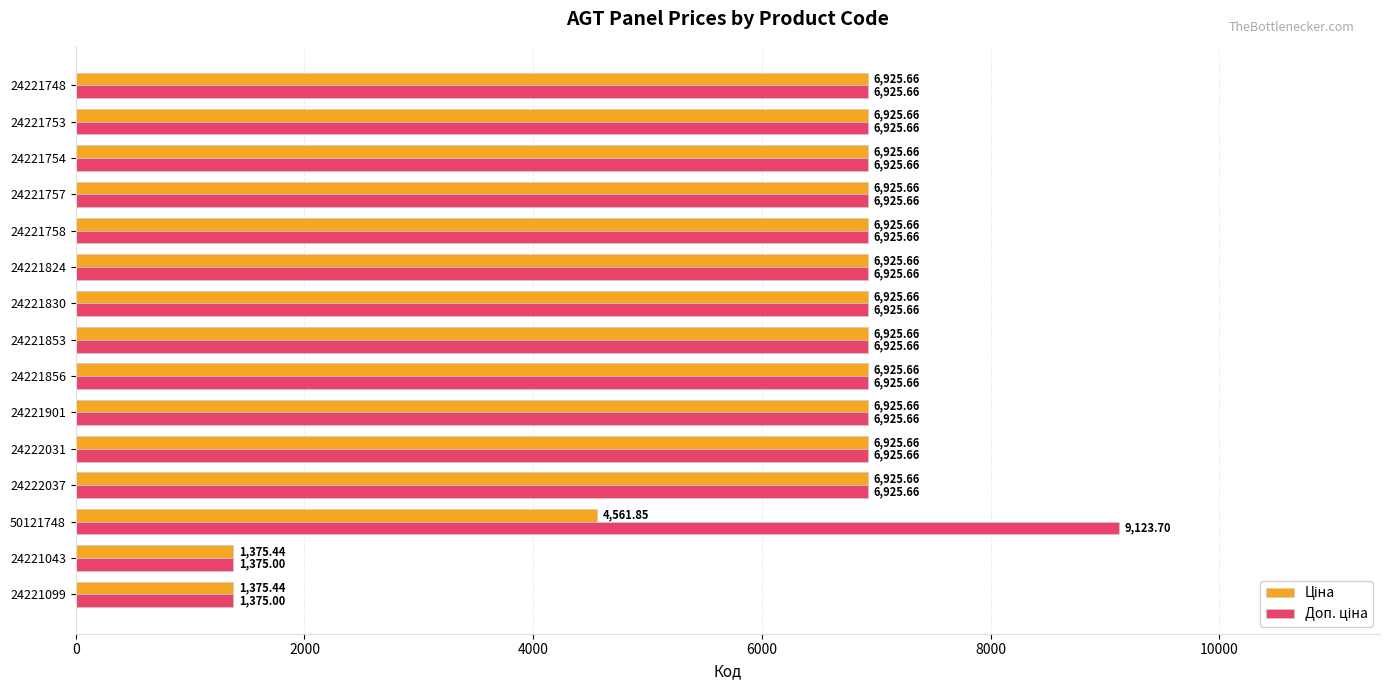

At how many categories does at least one series exceed 6006?

13